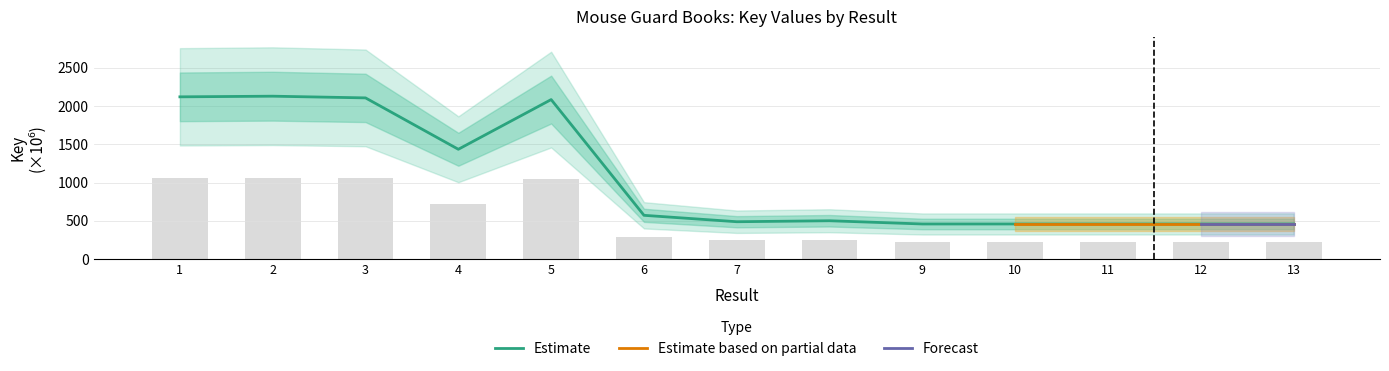

Does the chart contain stacked bars?

No